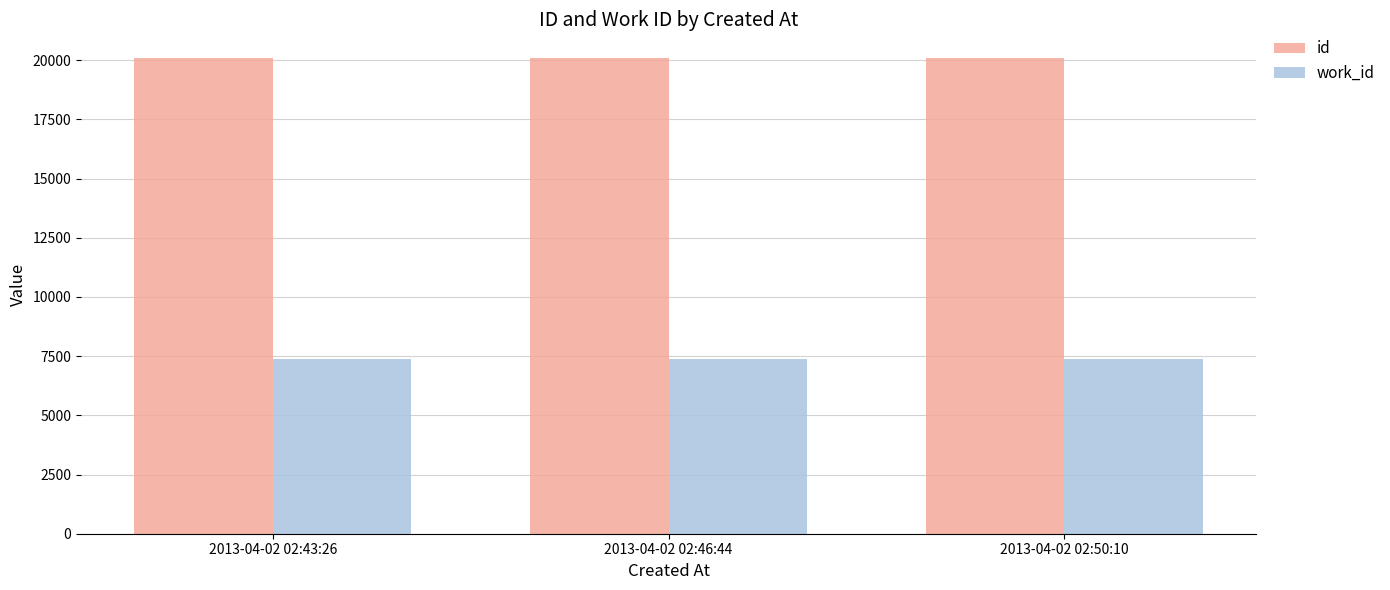

What is the sum of the id values at 2013-04-02 02:50:10 and 2013-04-02 02:43:26?

40179